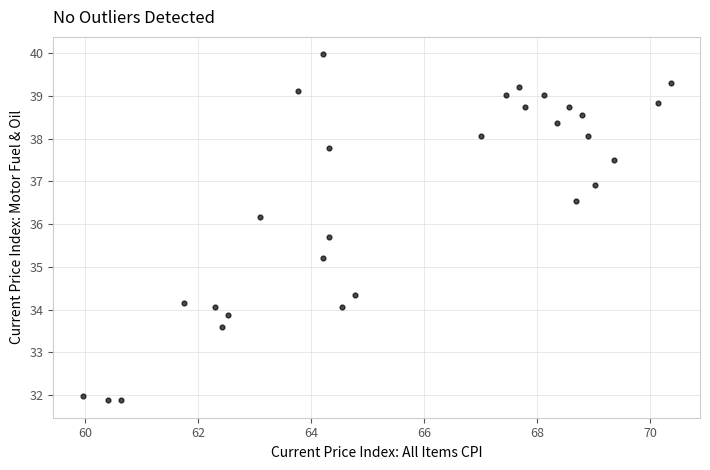

What Y value in the scatter plot is closest to 35?

35.2